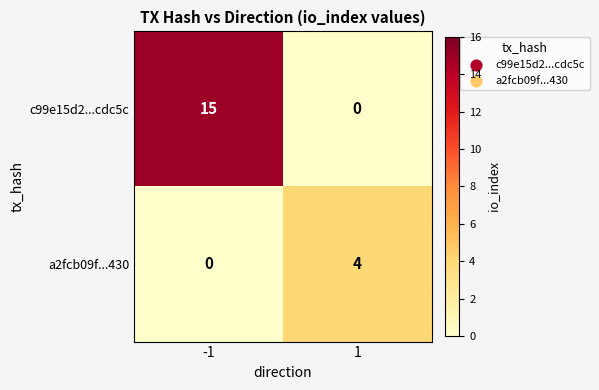

Between -1 and 1, which series saw the biggest shift?

c99e15d2...cdc5c